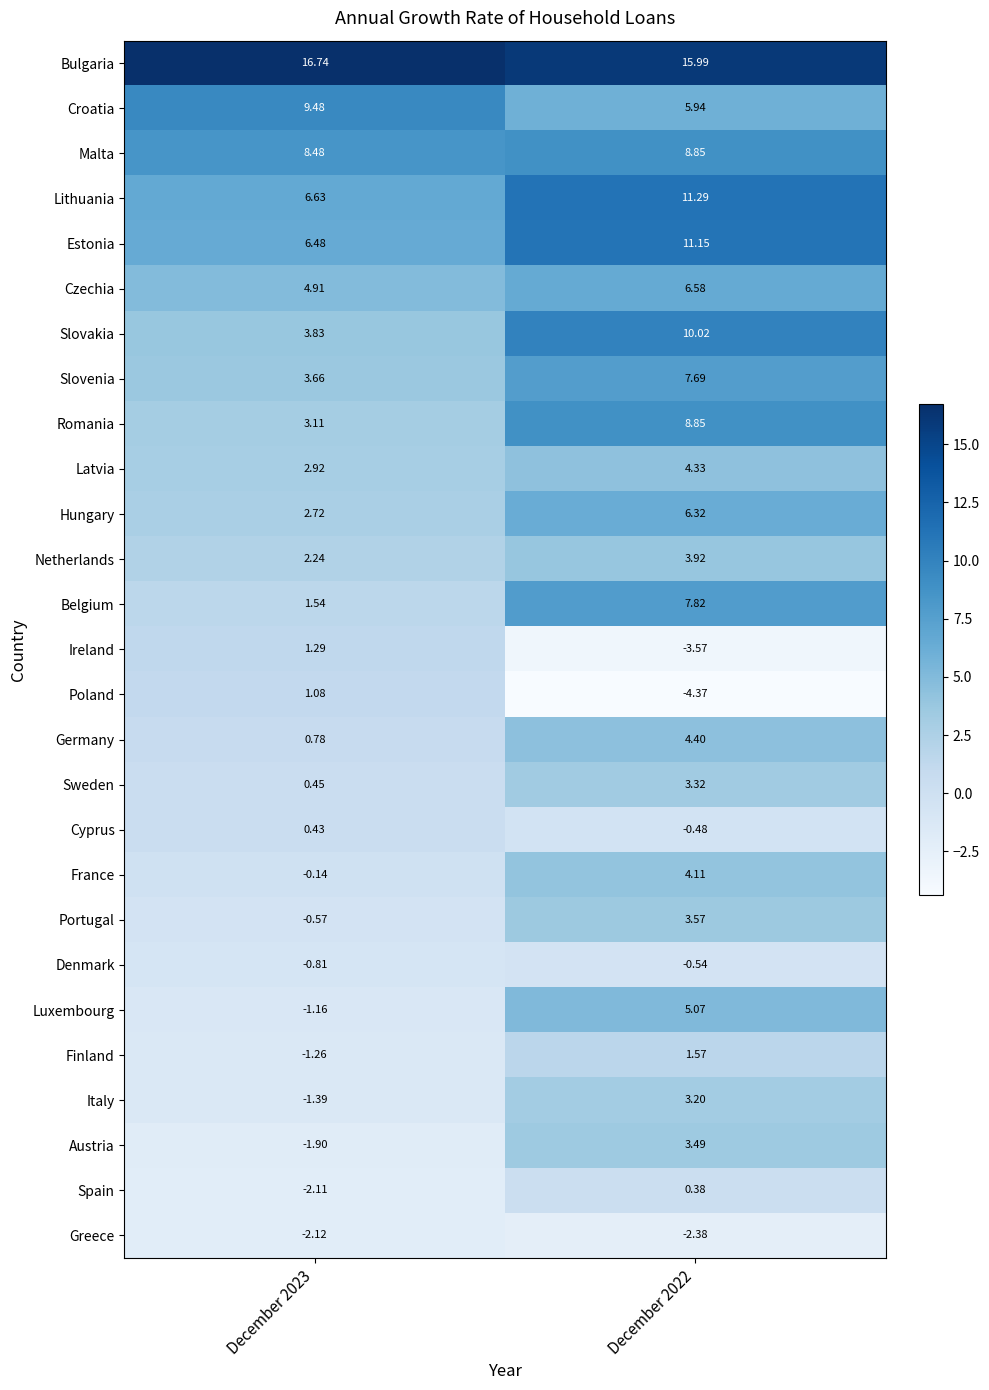

What is the total value across all series at December 2022?

126.5